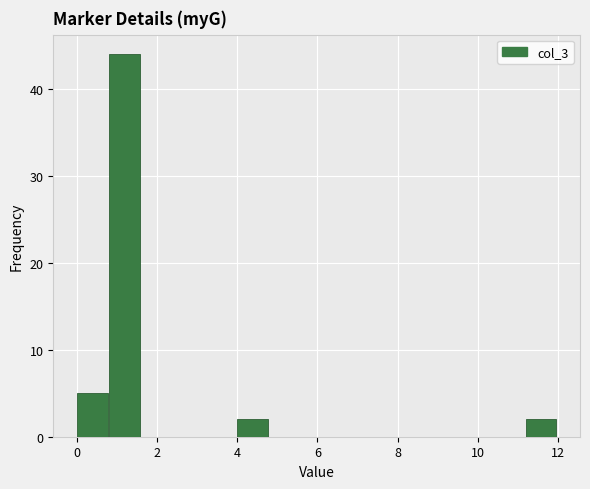

How tall is the bar that spans 0.8 to 1.6 on the x-axis? The values are not printed on the chart, so give them approximately, as read against the axis.

44